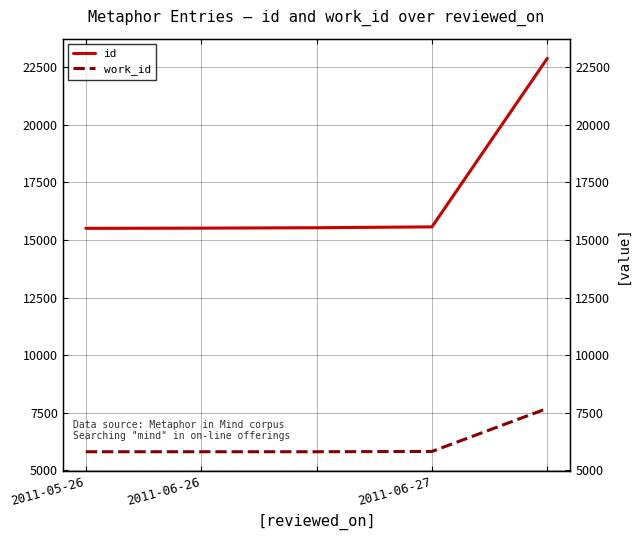

True or false: id has a value of 15566 at 2011-06-27.

True